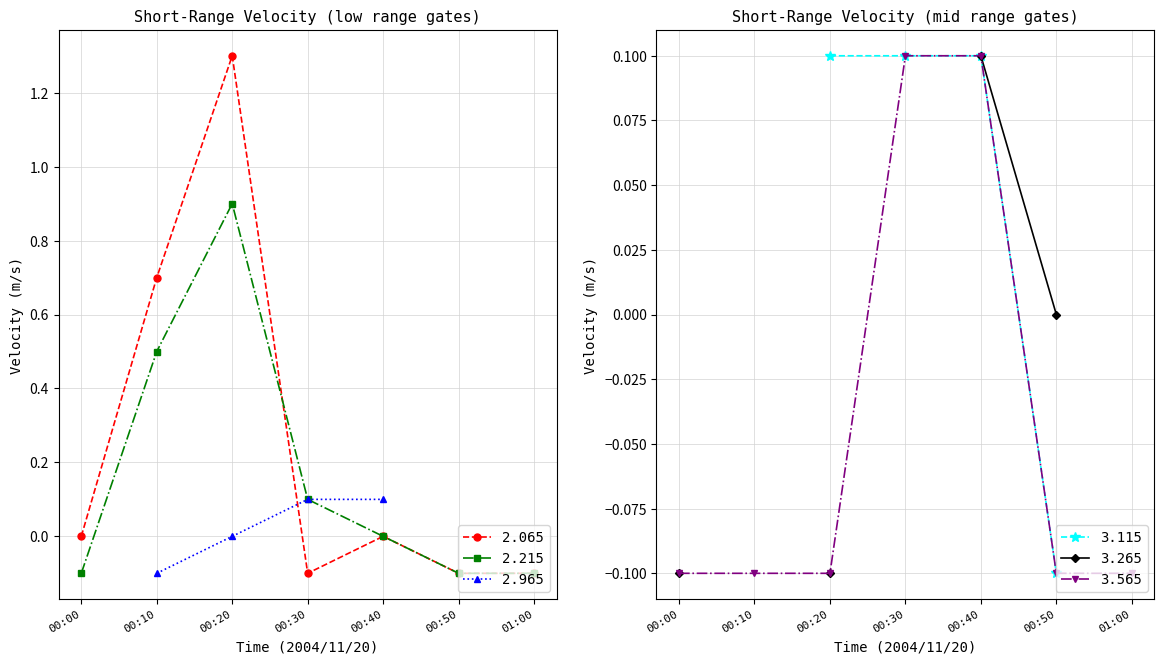

True or false: 2.065 has a value of -0.4 at 00:00.

False